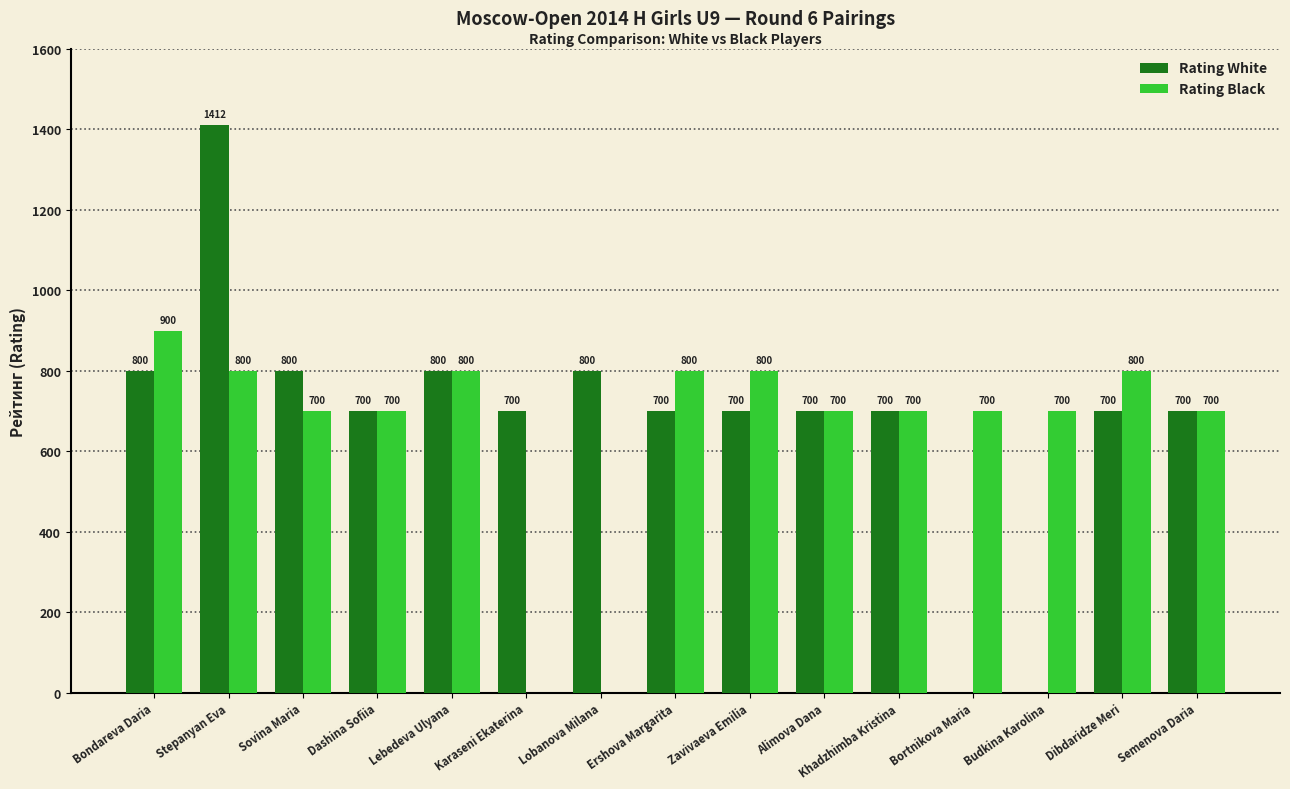

Which series has the largest total across all categories?

Rating White